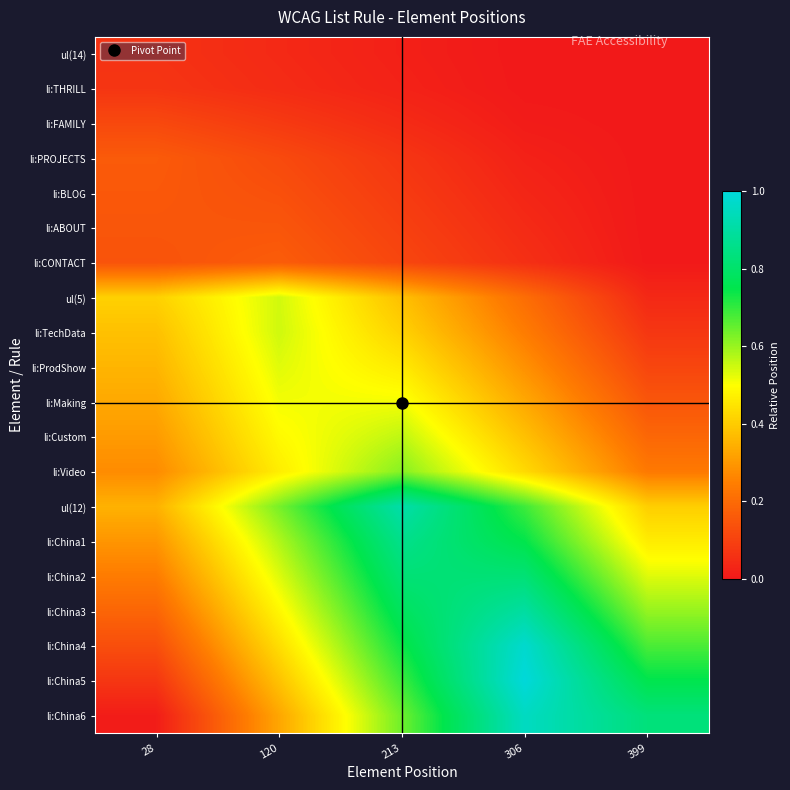

How many data points does each series have?

5